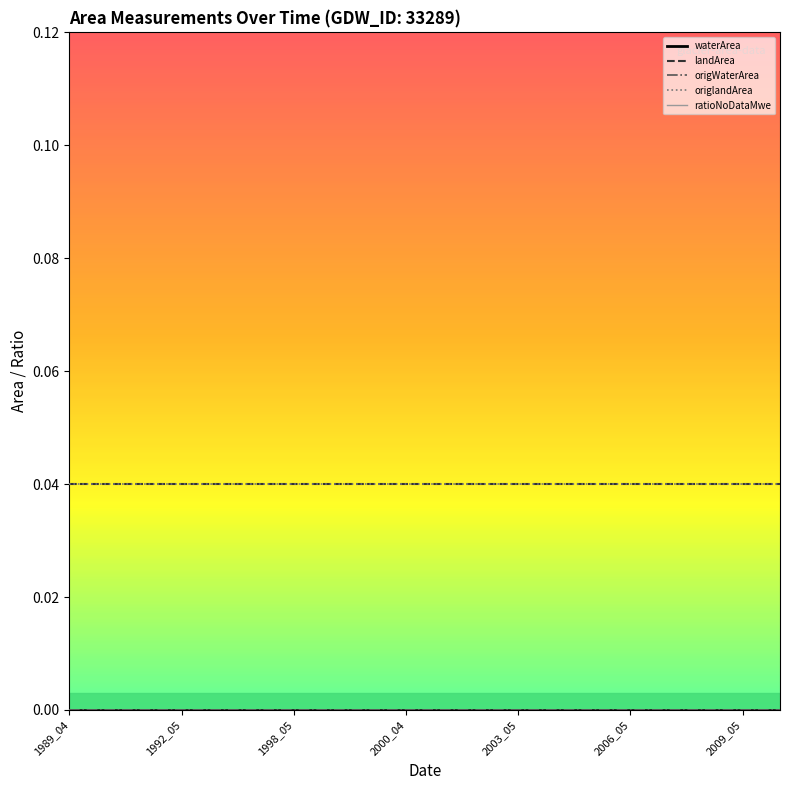

Is this an area chart (filled region under the line)?

No